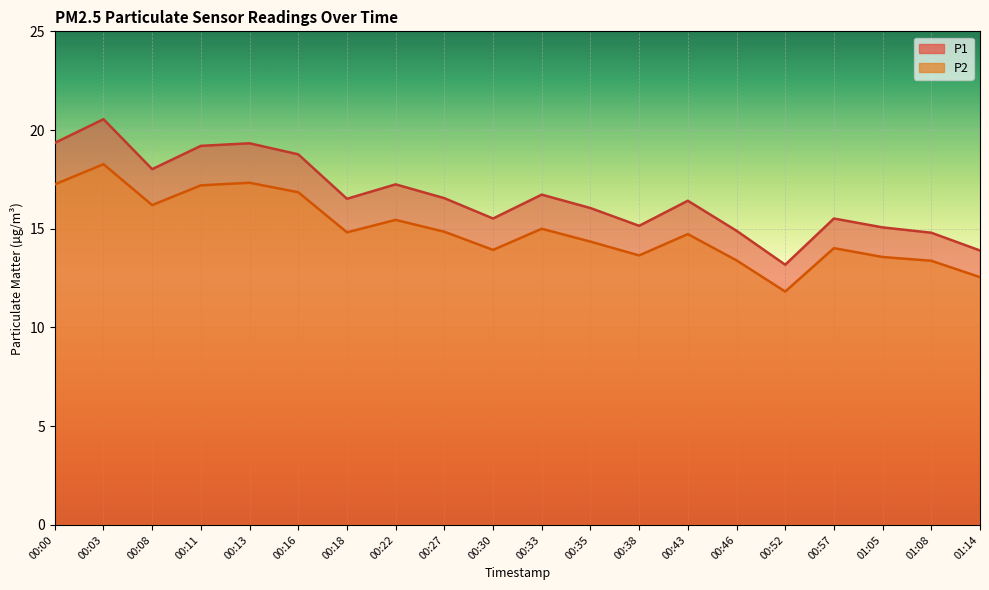

Reading left to right, what are all the values shown in this chart?

P1: 19.4	20.6	18.0	19.2	19.3	18.8	16.5	17.2	16.6	15.5	16.7	16.1	15.2	16.4	14.9	13.2	15.5	15.1	14.8	13.9
P2: 17.2	18.3	16.2	17.2	17.3	16.9	14.8	15.4	14.8	13.9	15.0	14.3	13.7	14.7	13.4	11.8	14.0	13.6	13.4	12.6